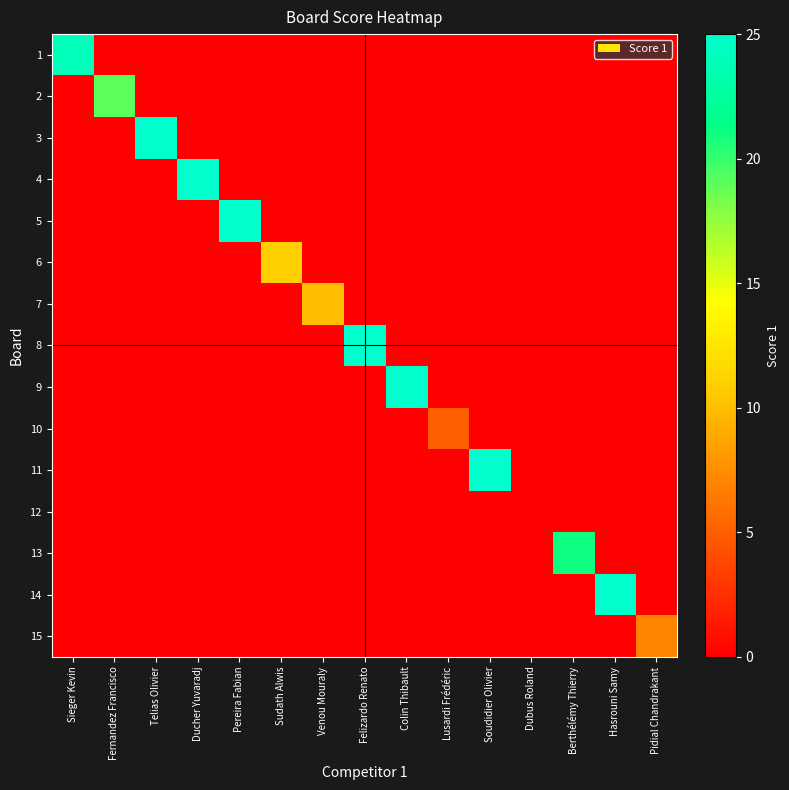

Reading left to right, transcribe all the data shown in this chart.

1: Sieger Kevin=24	Fernandez Francisco=0	Telias Olivier=0	Ducher Yuvaradj=0	Pereira Fabian=0	Sudath Alwis=0	Venou Mouraly=0	Felizardo Renato=0	Colin Thibault=0	Lusardi Frédéric=0	Soudidier Olivier=0	Dubus Roland=0	Berthélémy Thierry=0	Hasrouni Samy=0	Pidial Chandrakant=0
2: Sieger Kevin=0	Fernandez Francisco=19	Telias Olivier=0	Ducher Yuvaradj=0	Pereira Fabian=0	Sudath Alwis=0	Venou Mouraly=0	Felizardo Renato=0	Colin Thibault=0	Lusardi Frédéric=0	Soudidier Olivier=0	Dubus Roland=0	Berthélémy Thierry=0	Hasrouni Samy=0	Pidial Chandrakant=0
3: Sieger Kevin=0	Fernandez Francisco=0	Telias Olivier=25	Ducher Yuvaradj=0	Pereira Fabian=0	Sudath Alwis=0	Venou Mouraly=0	Felizardo Renato=0	Colin Thibault=0	Lusardi Frédéric=0	Soudidier Olivier=0	Dubus Roland=0	Berthélémy Thierry=0	Hasrouni Samy=0	Pidial Chandrakant=0
4: Sieger Kevin=0	Fernandez Francisco=0	Telias Olivier=0	Ducher Yuvaradj=25	Pereira Fabian=0	Sudath Alwis=0	Venou Mouraly=0	Felizardo Renato=0	Colin Thibault=0	Lusardi Frédéric=0	Soudidier Olivier=0	Dubus Roland=0	Berthélémy Thierry=0	Hasrouni Samy=0	Pidial Chandrakant=0
5: Sieger Kevin=0	Fernandez Francisco=0	Telias Olivier=0	Ducher Yuvaradj=0	Pereira Fabian=25	Sudath Alwis=0	Venou Mouraly=0	Felizardo Renato=0	Colin Thibault=0	Lusardi Frédéric=0	Soudidier Olivier=0	Dubus Roland=0	Berthélémy Thierry=0	Hasrouni Samy=0	Pidial Chandrakant=0
6: Sieger Kevin=0	Fernandez Francisco=0	Telias Olivier=0	Ducher Yuvaradj=0	Pereira Fabian=0	Sudath Alwis=11	Venou Mouraly=0	Felizardo Renato=0	Colin Thibault=0	Lusardi Frédéric=0	Soudidier Olivier=0	Dubus Roland=0	Berthélémy Thierry=0	Hasrouni Samy=0	Pidial Chandrakant=0
7: Sieger Kevin=0	Fernandez Francisco=0	Telias Olivier=0	Ducher Yuvaradj=0	Pereira Fabian=0	Sudath Alwis=0	Venou Mouraly=10	Felizardo Renato=0	Colin Thibault=0	Lusardi Frédéric=0	Soudidier Olivier=0	Dubus Roland=0	Berthélémy Thierry=0	Hasrouni Samy=0	Pidial Chandrakant=0
8: Sieger Kevin=0	Fernandez Francisco=0	Telias Olivier=0	Ducher Yuvaradj=0	Pereira Fabian=0	Sudath Alwis=0	Venou Mouraly=0	Felizardo Renato=25	Colin Thibault=0	Lusardi Frédéric=0	Soudidier Olivier=0	Dubus Roland=0	Berthélémy Thierry=0	Hasrouni Samy=0	Pidial Chandrakant=0
9: Sieger Kevin=0	Fernandez Francisco=0	Telias Olivier=0	Ducher Yuvaradj=0	Pereira Fabian=0	Sudath Alwis=0	Venou Mouraly=0	Felizardo Renato=0	Colin Thibault=25	Lusardi Frédéric=0	Soudidier Olivier=0	Dubus Roland=0	Berthélémy Thierry=0	Hasrouni Samy=0	Pidial Chandrakant=0
10: Sieger Kevin=0	Fernandez Francisco=0	Telias Olivier=0	Ducher Yuvaradj=0	Pereira Fabian=0	Sudath Alwis=0	Venou Mouraly=0	Felizardo Renato=0	Colin Thibault=0	Lusardi Frédéric=5	Soudidier Olivier=0	Dubus Roland=0	Berthélémy Thierry=0	Hasrouni Samy=0	Pidial Chandrakant=0
11: Sieger Kevin=0	Fernandez Francisco=0	Telias Olivier=0	Ducher Yuvaradj=0	Pereira Fabian=0	Sudath Alwis=0	Venou Mouraly=0	Felizardo Renato=0	Colin Thibault=0	Lusardi Frédéric=0	Soudidier Olivier=25	Dubus Roland=0	Berthélémy Thierry=0	Hasrouni Samy=0	Pidial Chandrakant=0
12: Sieger Kevin=0	Fernandez Francisco=0	Telias Olivier=0	Ducher Yuvaradj=0	Pereira Fabian=0	Sudath Alwis=0	Venou Mouraly=0	Felizardo Renato=0	Colin Thibault=0	Lusardi Frédéric=0	Soudidier Olivier=0	Dubus Roland=0	Berthélémy Thierry=0	Hasrouni Samy=0	Pidial Chandrakant=0
13: Sieger Kevin=0	Fernandez Francisco=0	Telias Olivier=0	Ducher Yuvaradj=0	Pereira Fabian=0	Sudath Alwis=0	Venou Mouraly=0	Felizardo Renato=0	Colin Thibault=0	Lusardi Frédéric=0	Soudidier Olivier=0	Dubus Roland=0	Berthélémy Thierry=21	Hasrouni Samy=0	Pidial Chandrakant=0
14: Sieger Kevin=0	Fernandez Francisco=0	Telias Olivier=0	Ducher Yuvaradj=0	Pereira Fabian=0	Sudath Alwis=0	Venou Mouraly=0	Felizardo Renato=0	Colin Thibault=0	Lusardi Frédéric=0	Soudidier Olivier=0	Dubus Roland=0	Berthélémy Thierry=0	Hasrouni Samy=25	Pidial Chandrakant=0
15: Sieger Kevin=0	Fernandez Francisco=0	Telias Olivier=0	Ducher Yuvaradj=0	Pereira Fabian=0	Sudath Alwis=0	Venou Mouraly=0	Felizardo Renato=0	Colin Thibault=0	Lusardi Frédéric=0	Soudidier Olivier=0	Dubus Roland=0	Berthélémy Thierry=0	Hasrouni Samy=0	Pidial Chandrakant=7